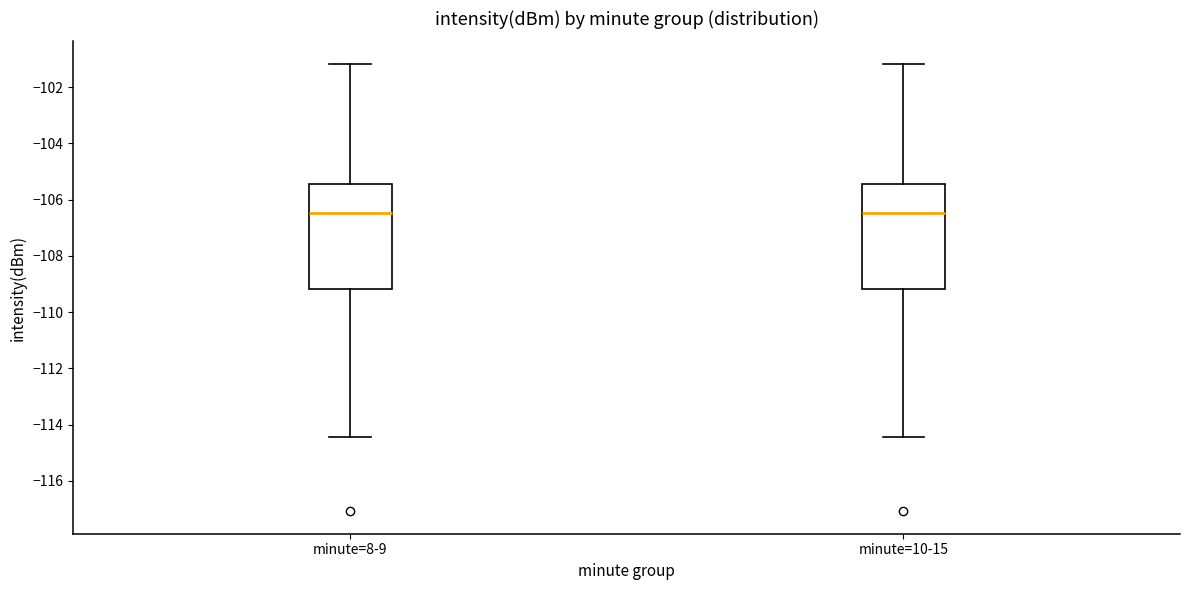

Where is the upper edge of the box for minute=8-9 on the y-axis? The values are not printed on the chart, so give them approximately, as read against the axis.

-105.4